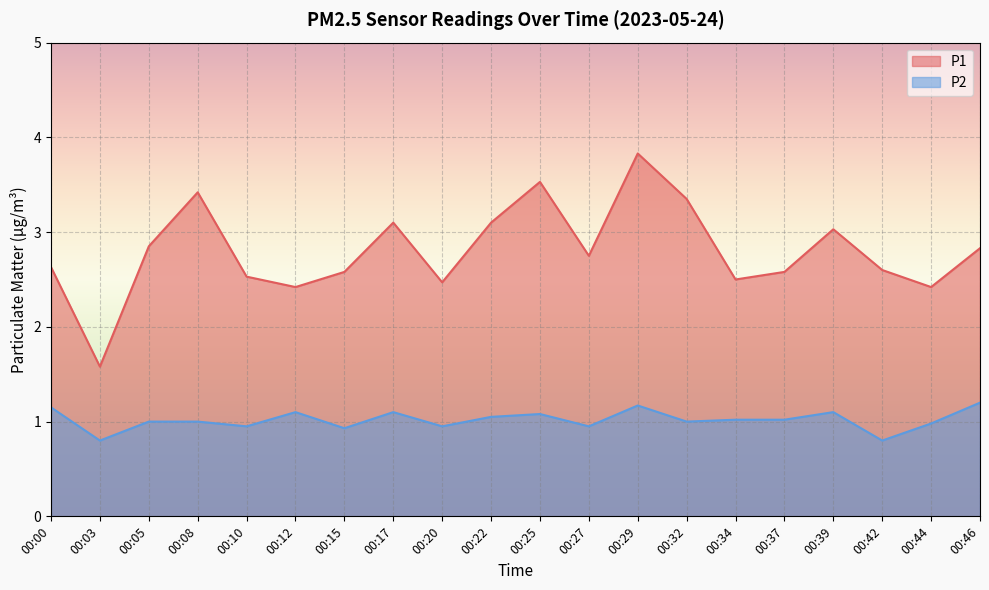

Reading left to right, list all the values displayed in this chart.

P1: 00:00=2.6	00:03=1.6	00:05=2.9	00:08=3.4	00:10=2.5	00:12=2.4	00:15=2.6	00:17=3.1	00:20=2.5	00:22=3.1	00:25=3.5	00:27=2.8	00:29=3.8	00:32=3.4	00:34=2.5	00:37=2.6	00:39=3.0	00:42=2.6	00:44=2.4	00:46=2.8
P2: 00:00=1.1	00:03=0.8	00:05=1.0	00:08=1.0	00:10=0.9	00:12=1.1	00:15=0.9	00:17=1.1	00:20=0.9	00:22=1.1	00:25=1.1	00:27=0.9	00:29=1.2	00:32=1.0	00:34=1.0	00:37=1.0	00:39=1.1	00:42=0.8	00:44=1.0	00:46=1.2